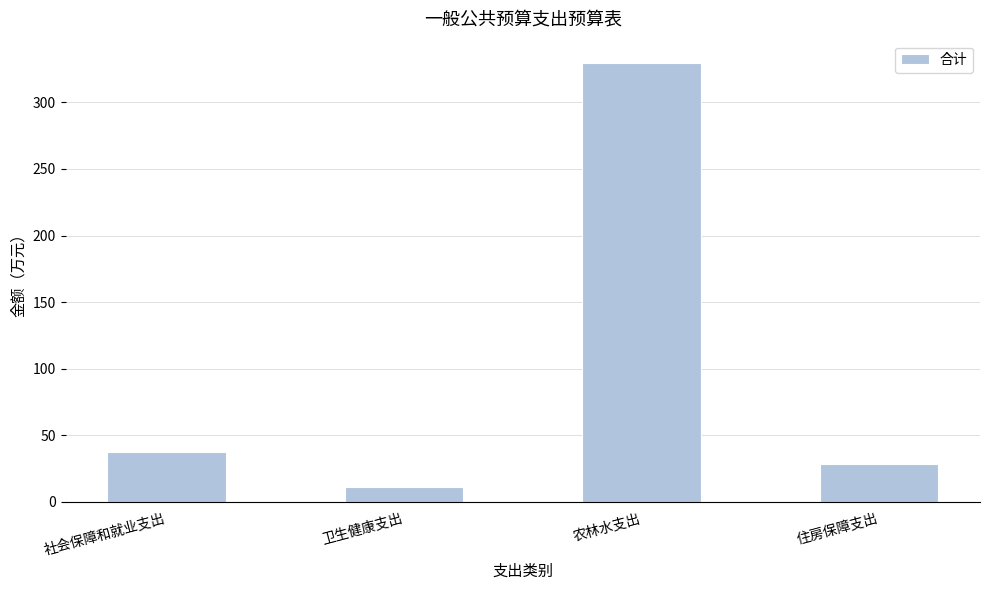

The value at 农林水支出 is 329.9. True or false?

True